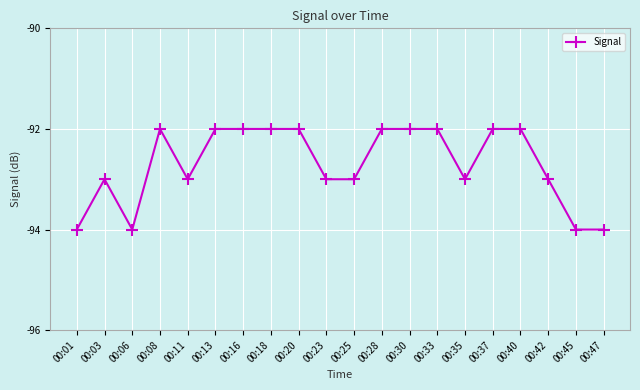

Does the chart display data point markers on the line(s)?

Yes